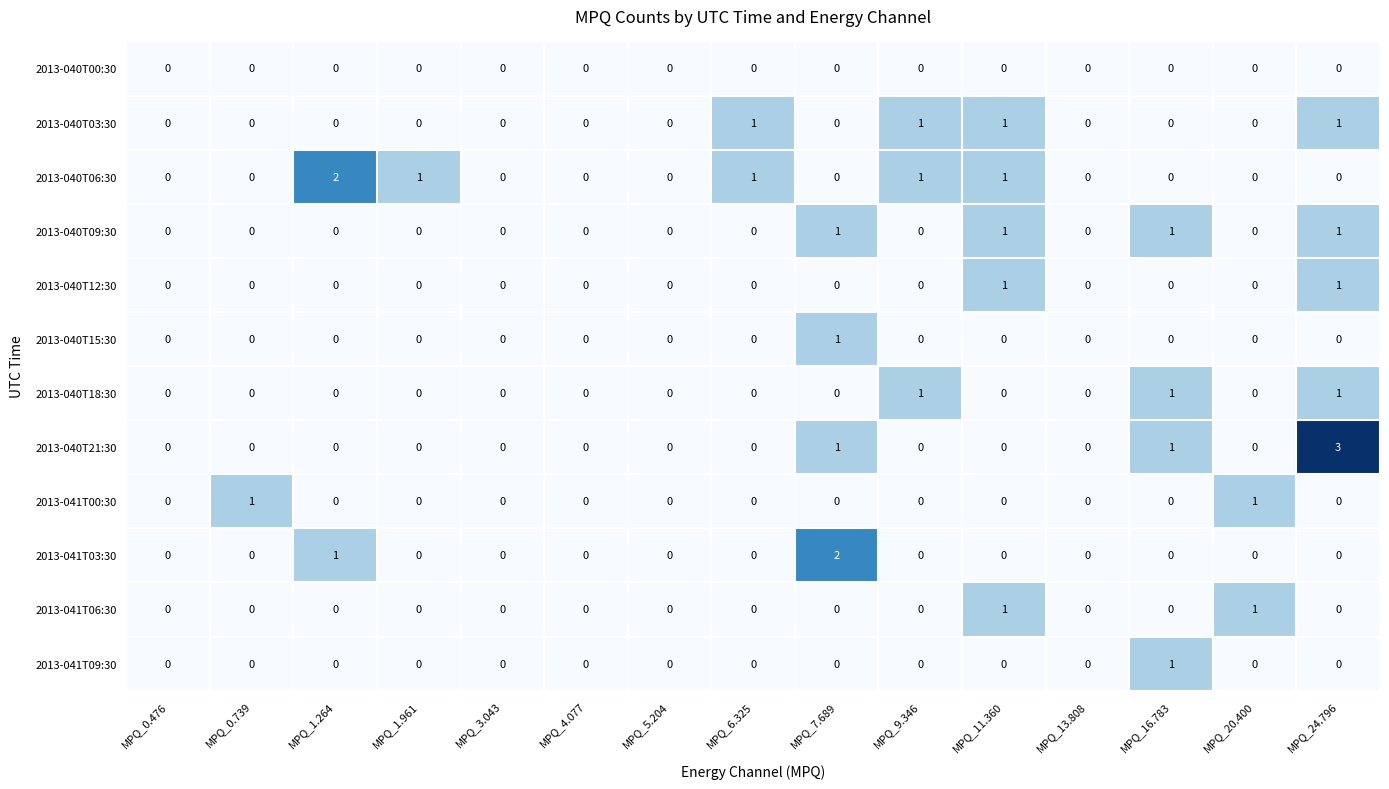

Is it true that 2013-041T00:30 equals 0 at MPQ_3.043?

True